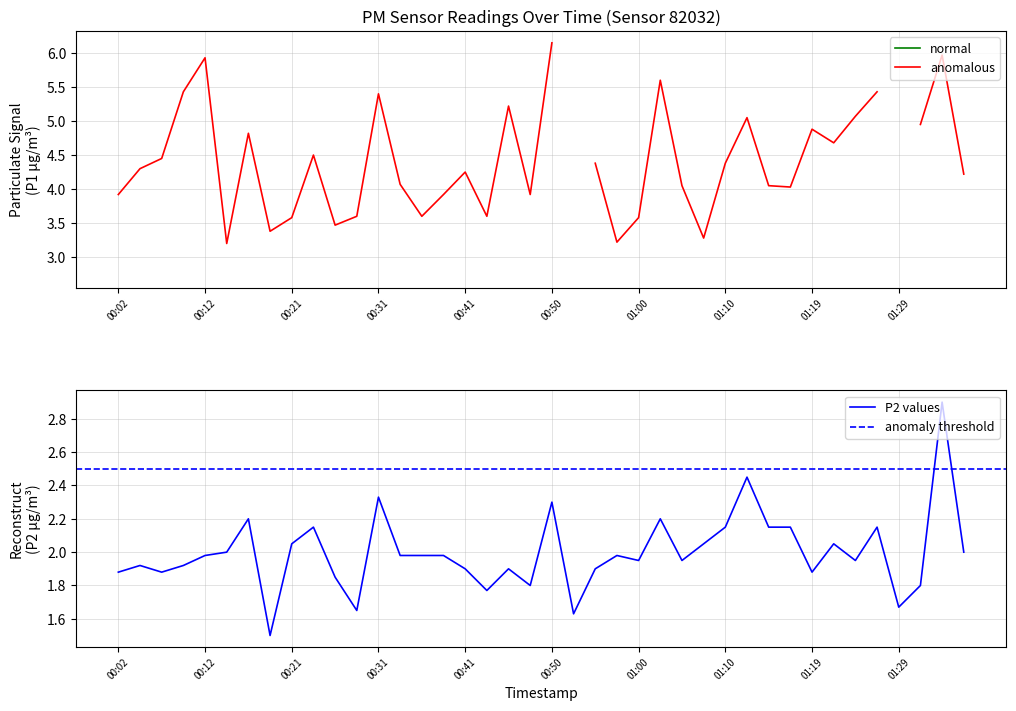

How many points are higher than both their immediate neighbors (excluding endpoints)?

12